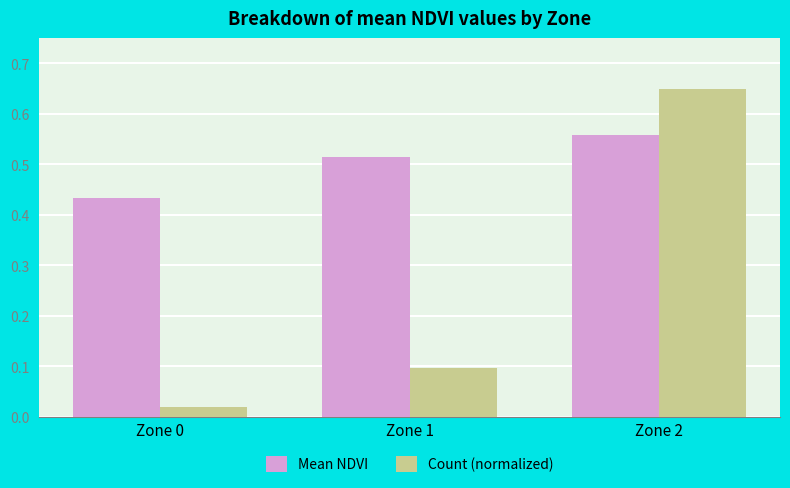

Is the value of Mean NDVI at Zone 1 greater than the value of Count (normalized) at Zone 2?

No